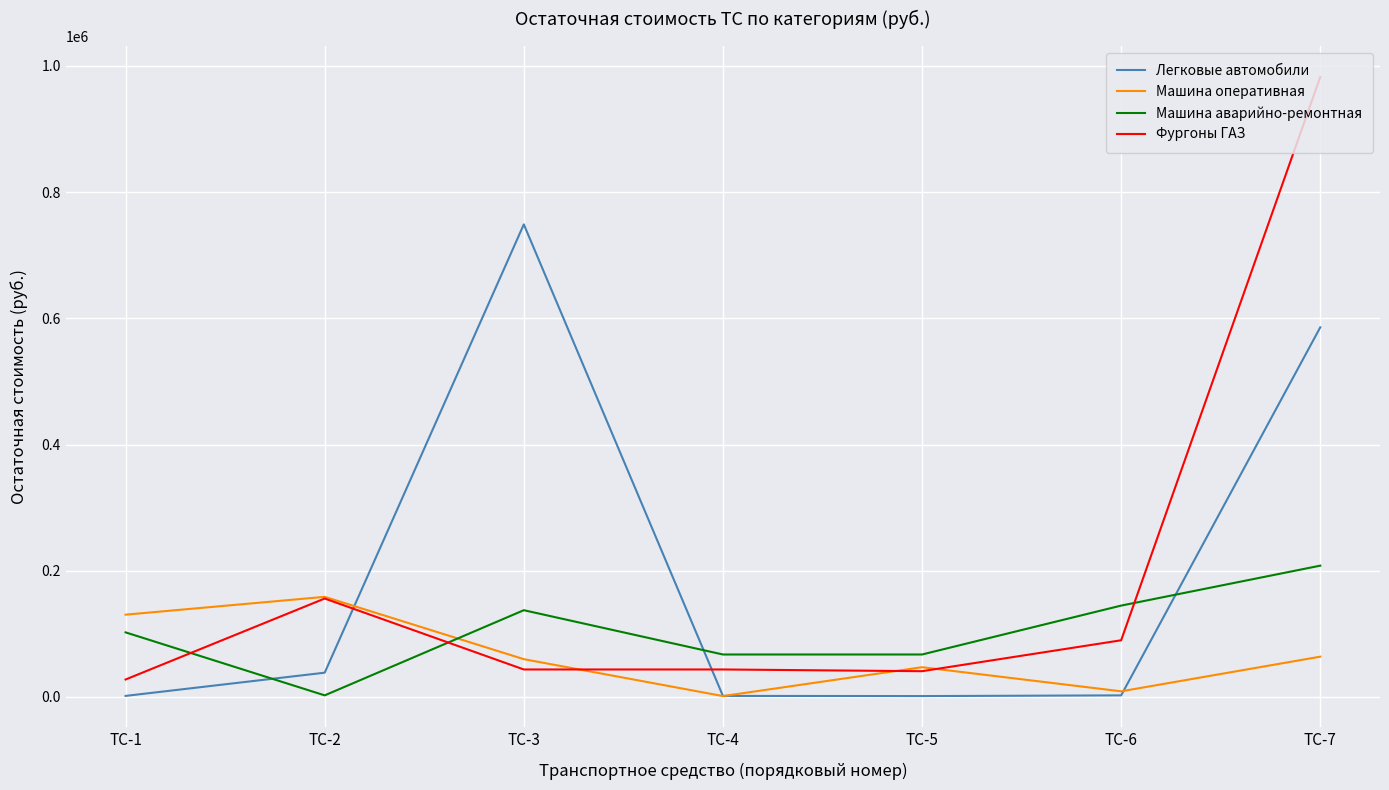

What is the lowest value of the Машина аварийно-ремонтная series?

2570.7